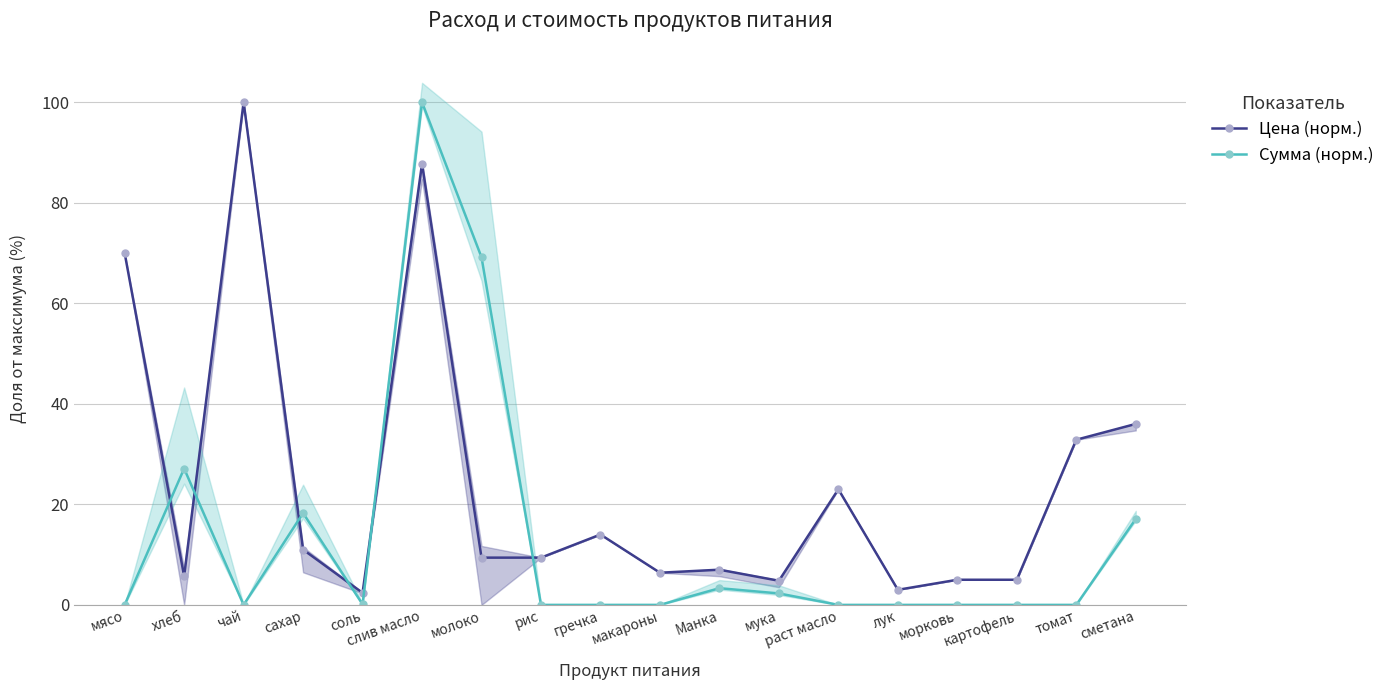

True or false: Цена (норм.) and Сумма (норм.) intersect in this chart.

True